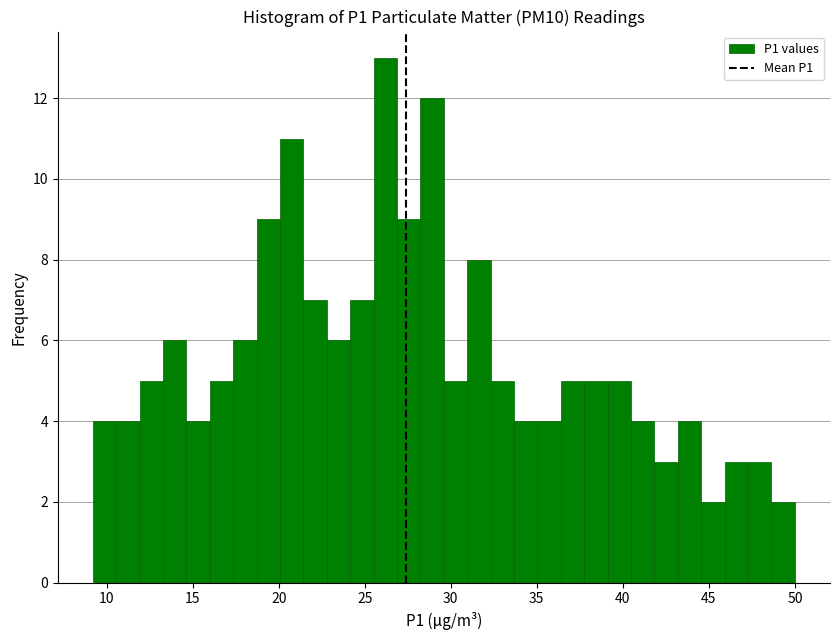

Around what value on the x-axis is the tallest bar? Give the approximate position of its centre, as read against the axis.

26.0